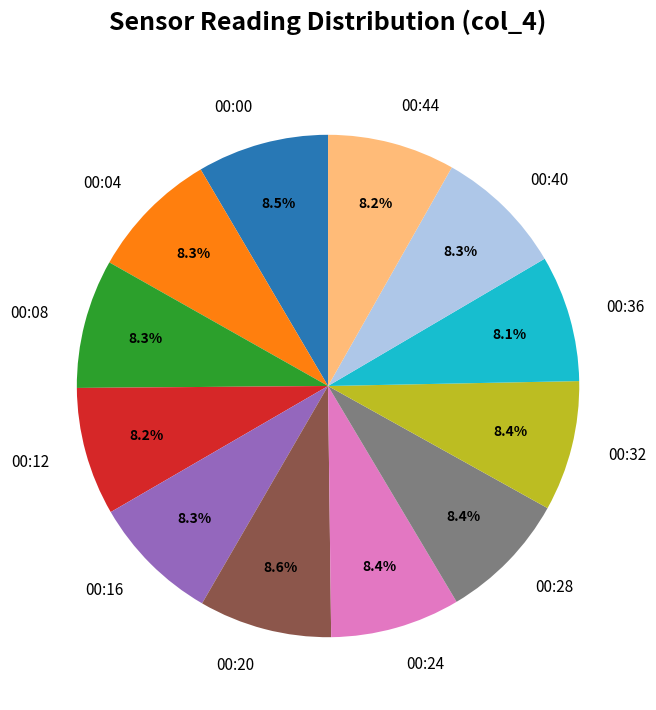

To the nearest percent, what portion does 00:36 represent?

8%